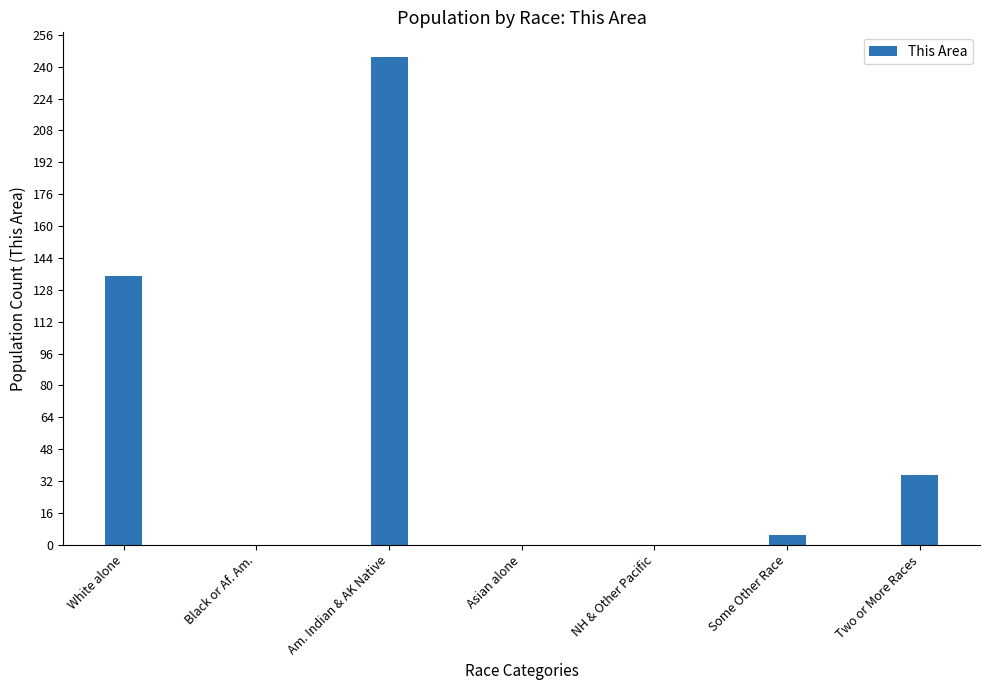

Reading left to right, extract all data points from this chart.

135	0	245	0	0	5	35